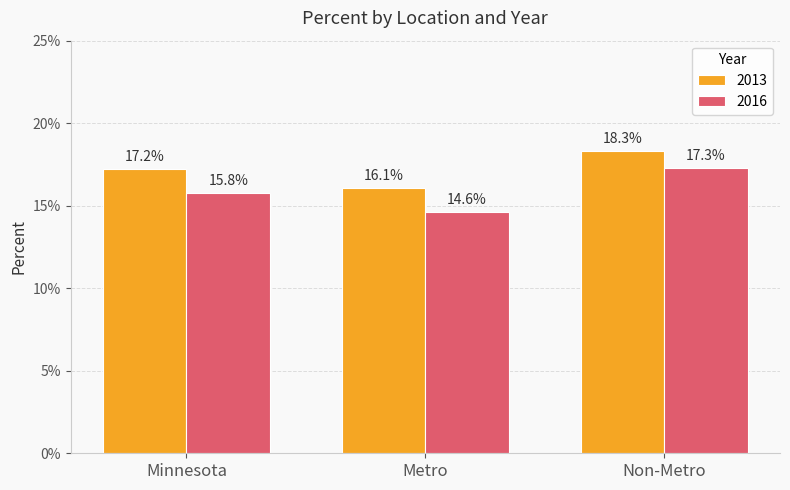

Reading right to left, transcribe all the data shown in this chart.

2013: 0.2	0.2	0.2
2016: 0.2	0.1	0.2